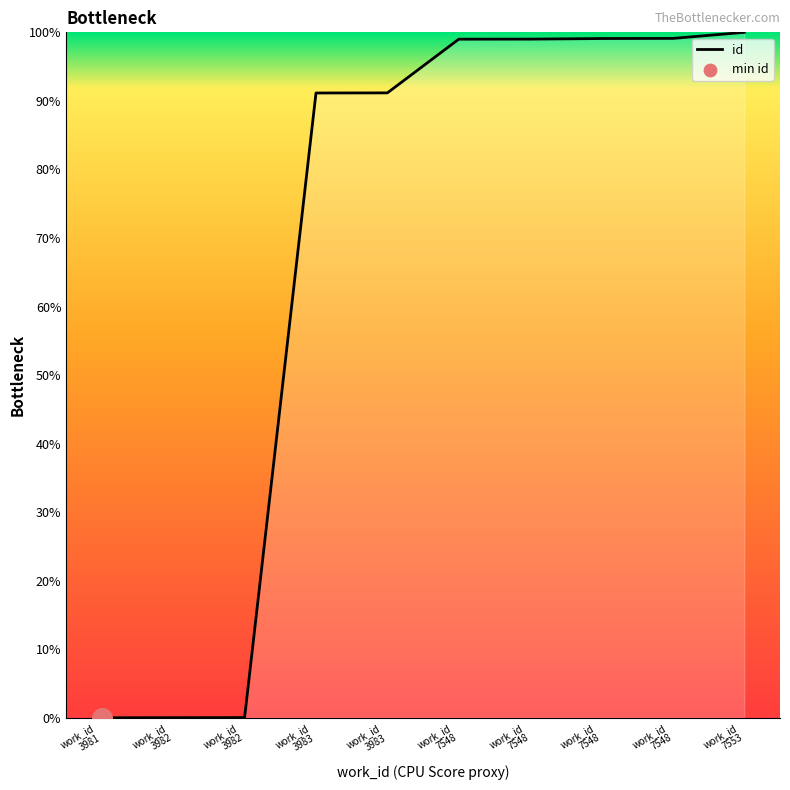

How many lines are shown in the chart?

1